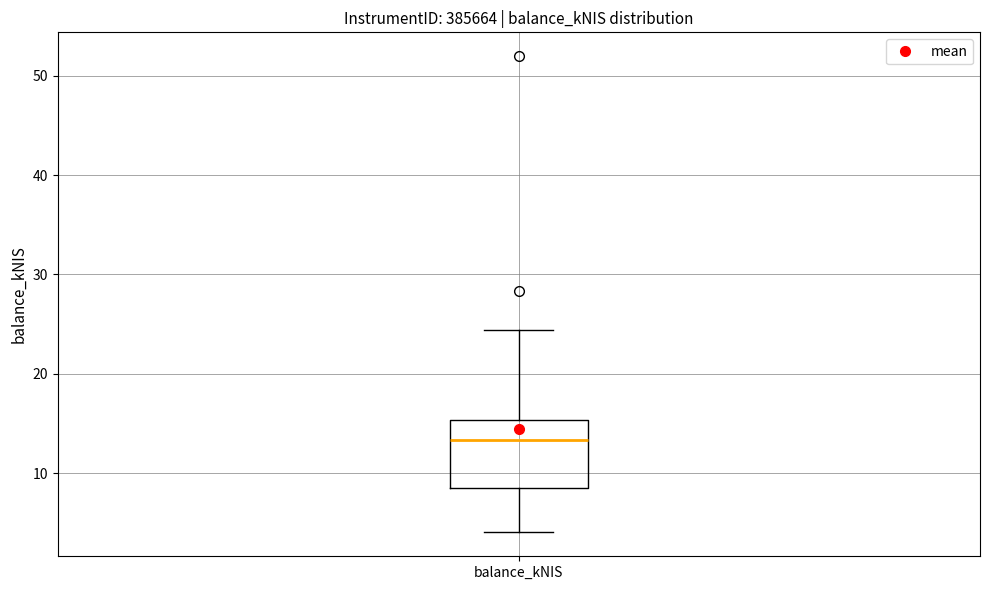

Transcribe this box plot: give where the median line is, the range the box spans, and where the two whiskers end, as read against the y-axis. The values are not printed on the chart, so give them approximately, as read against the axis.

median 13, box 9 to 15, whiskers 4 to 24